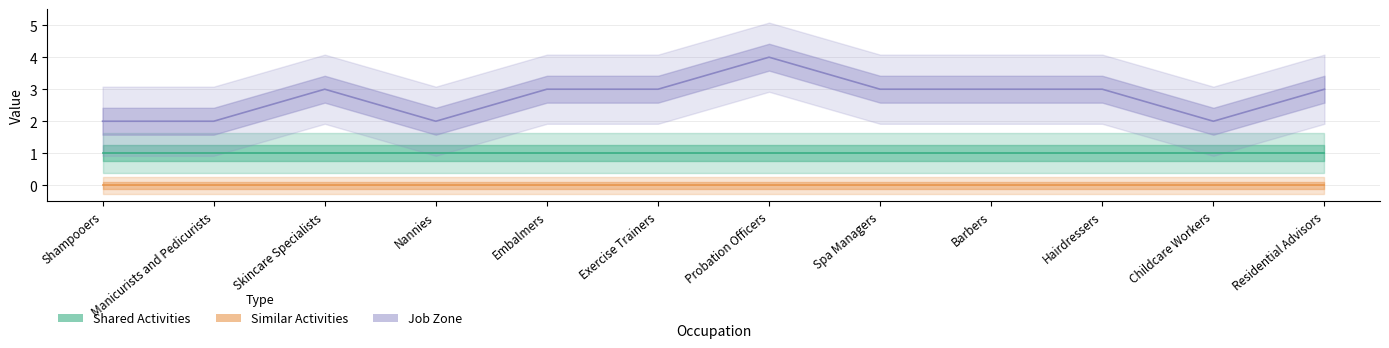

The value of Job Zone at Childcare Workers is 2. True or false?

True